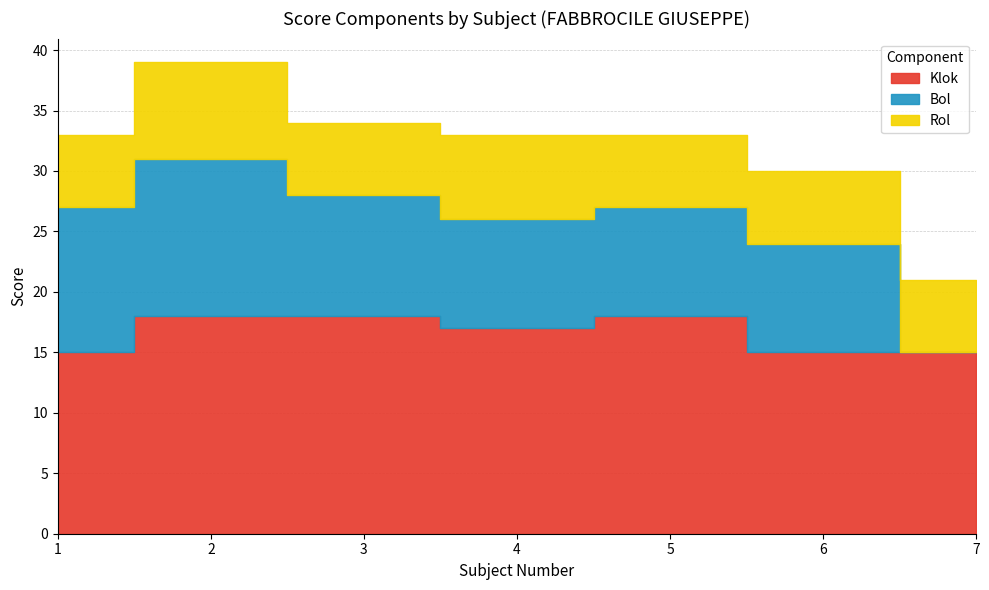

What is the maximum value shown in the chart?

18